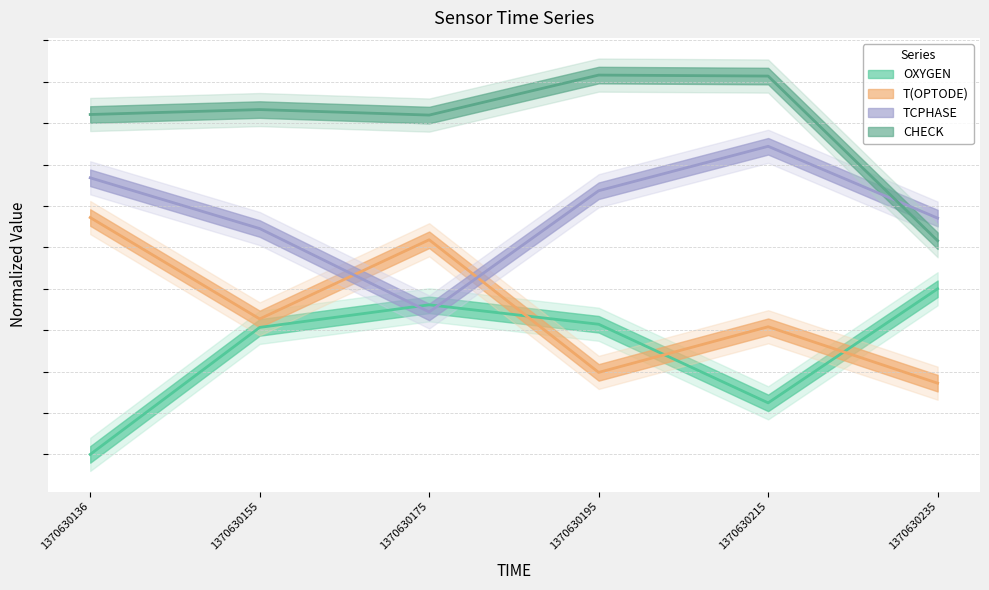

What is the average value of the OXYGEN series?

0.6